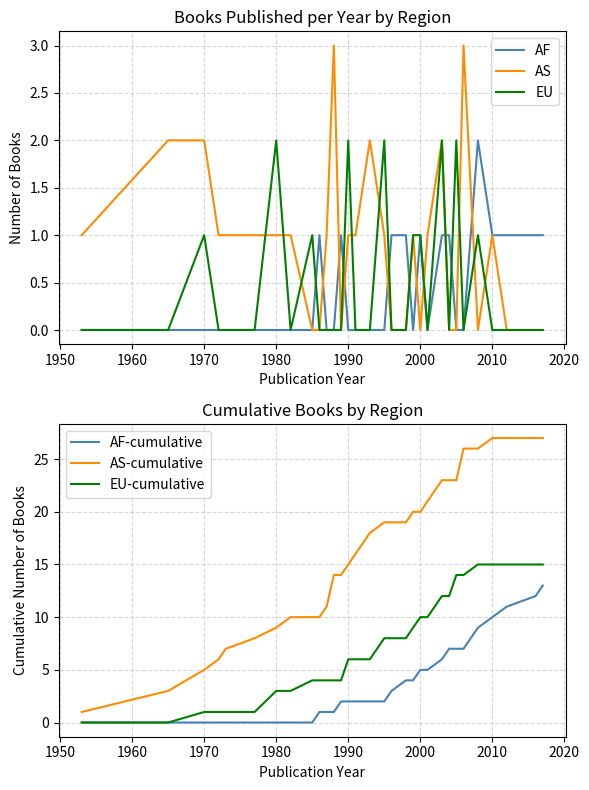

Is this an area chart (filled region under the line)?

No